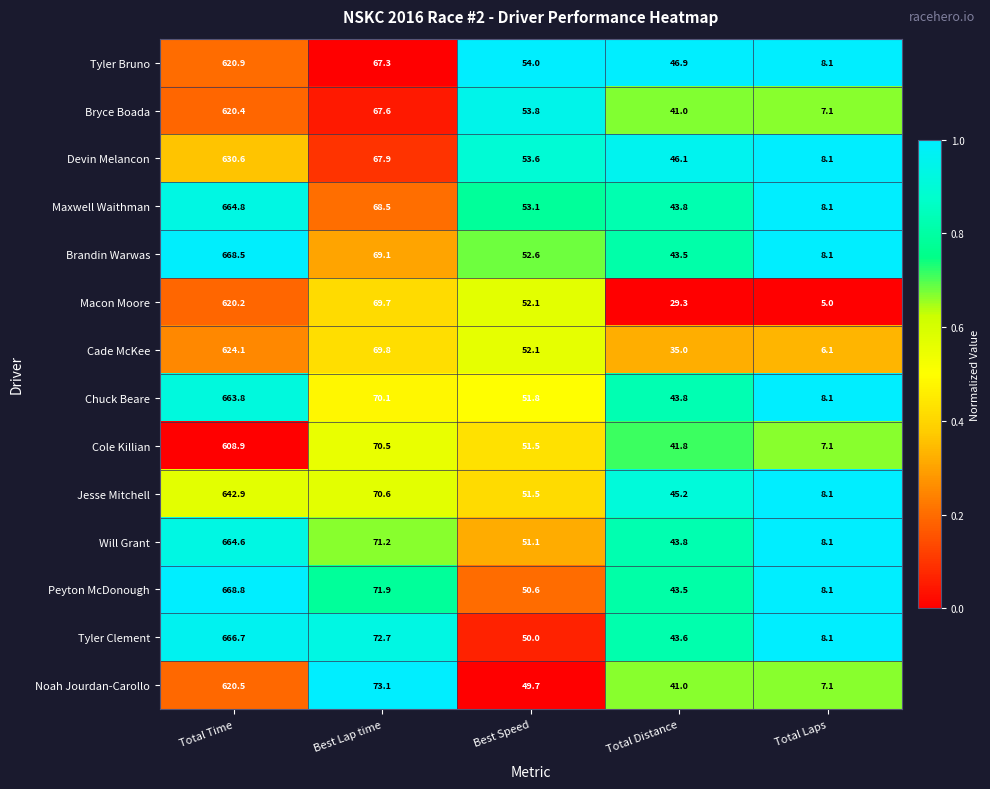

Between Total Time and Total Laps, which series saw the biggest shift?

Peyton McDonough